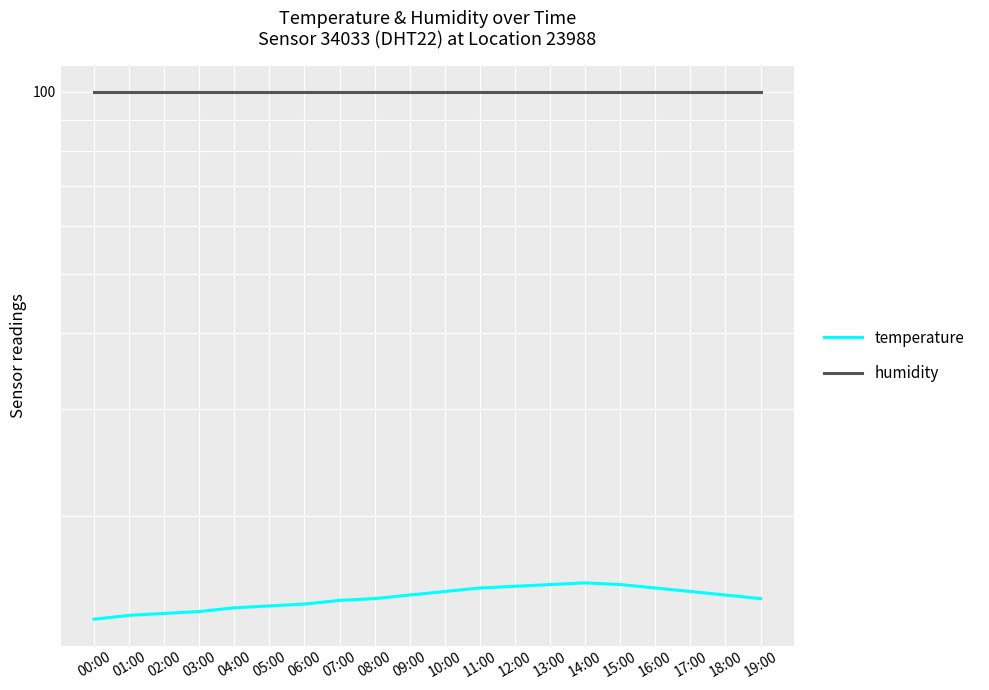

What value does the temperature series have at 09:00?

14.8